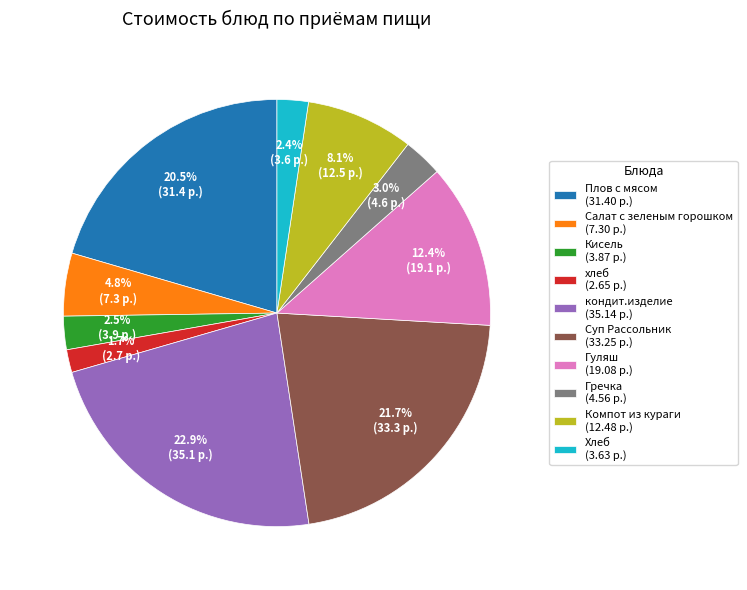

Is it true that Хлеб is 2% of the pie?

True